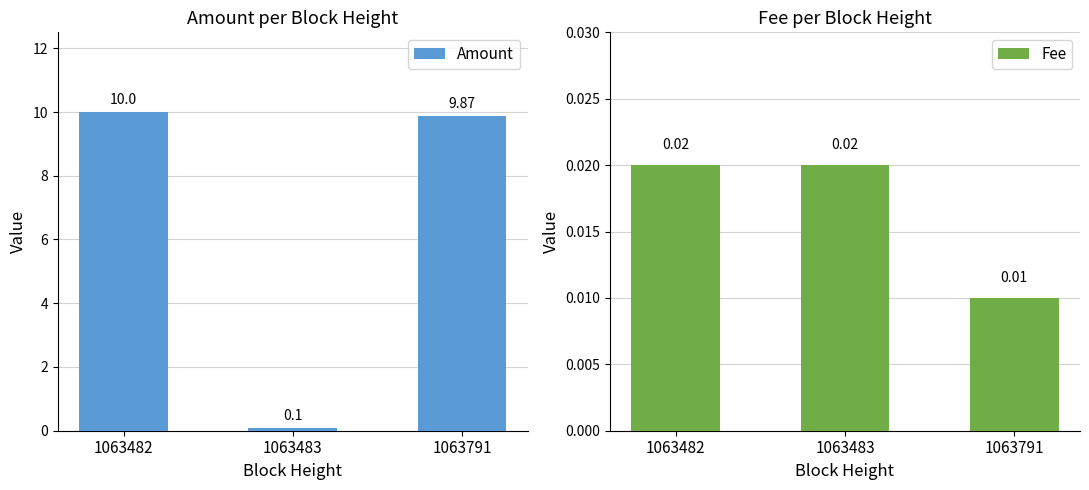

Reading left to right, list all the values displayed in this chart.

Amount: 1063482=10.0	1063483=0.1	1063791=9.9
Fee: 1063482=0.0	1063483=0.0	1063791=0.0